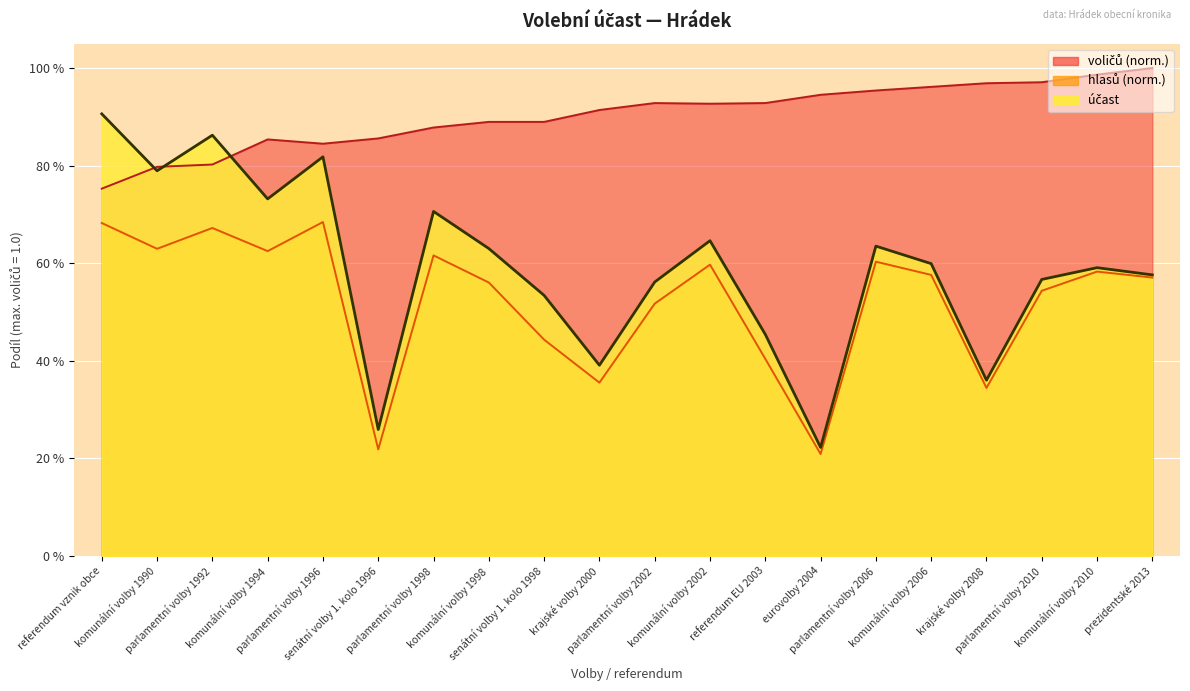

What is the minimum value for hlasů?

0.2